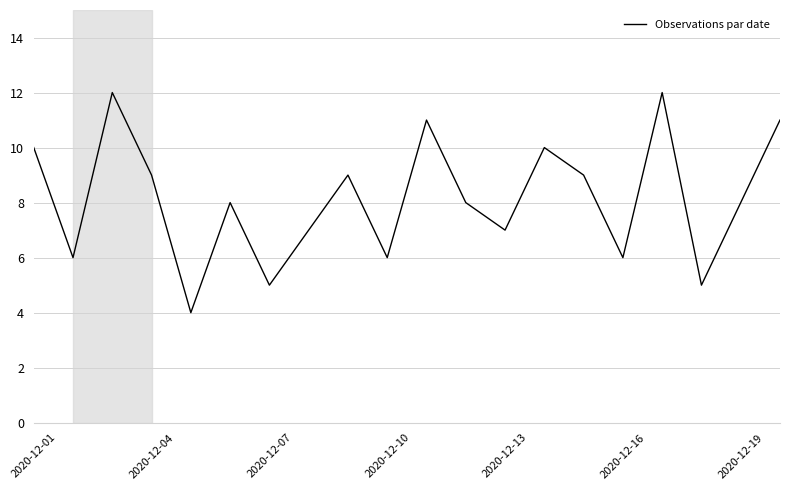

What is the greatest value displayed?

12